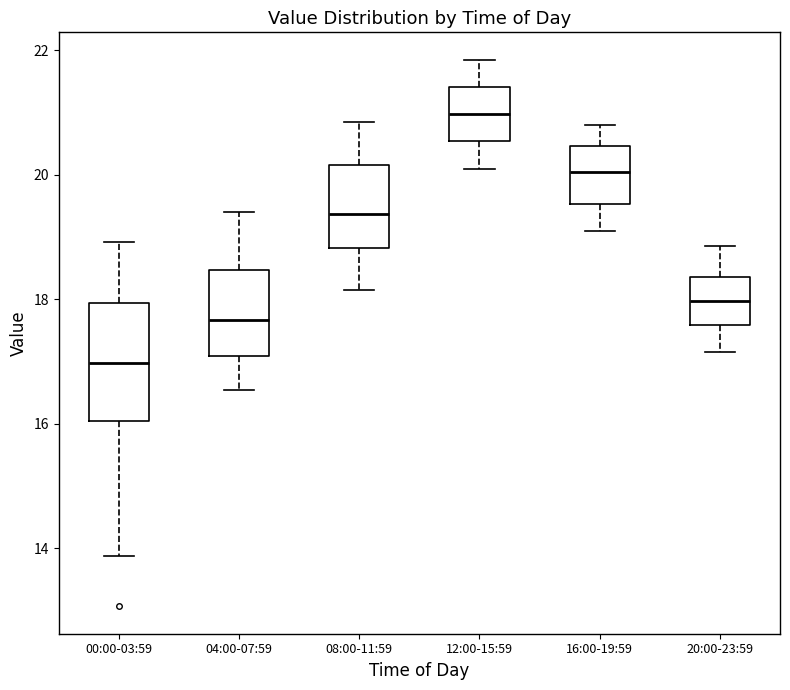

Which box is the tallest, from its lower edge to its upper edge?

00:00-03:59